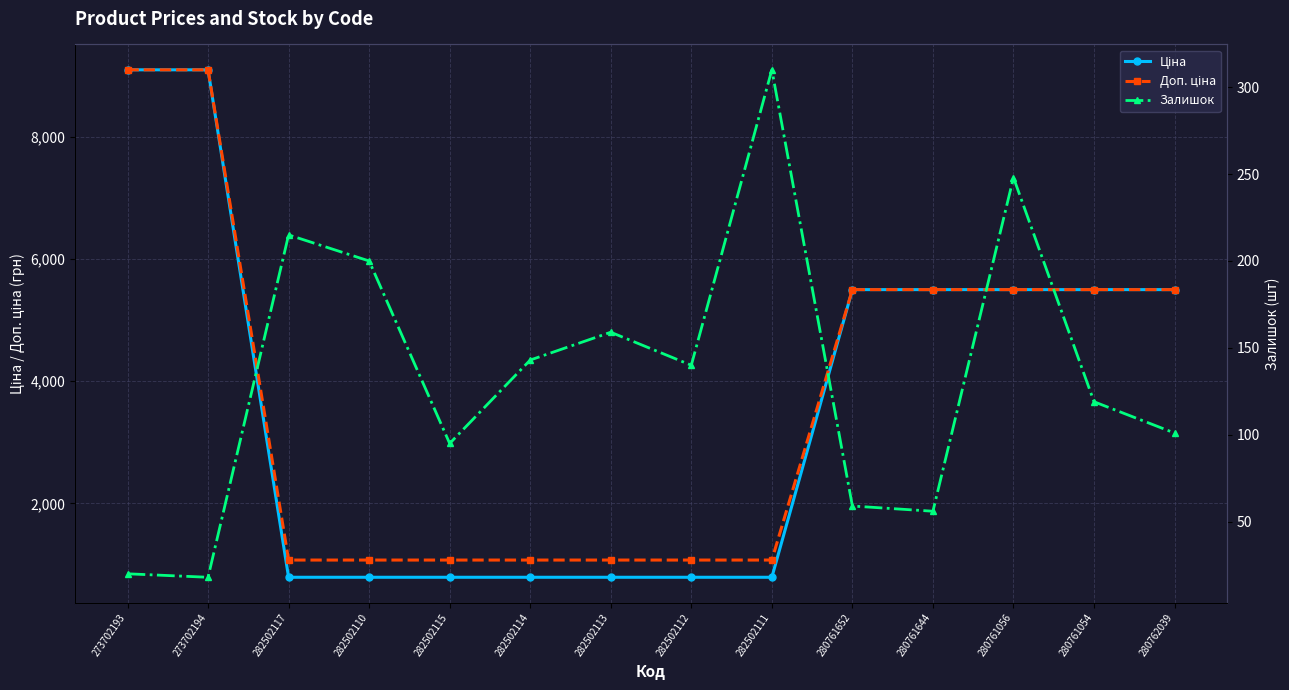

Is this an area chart (filled region under the line)?

No